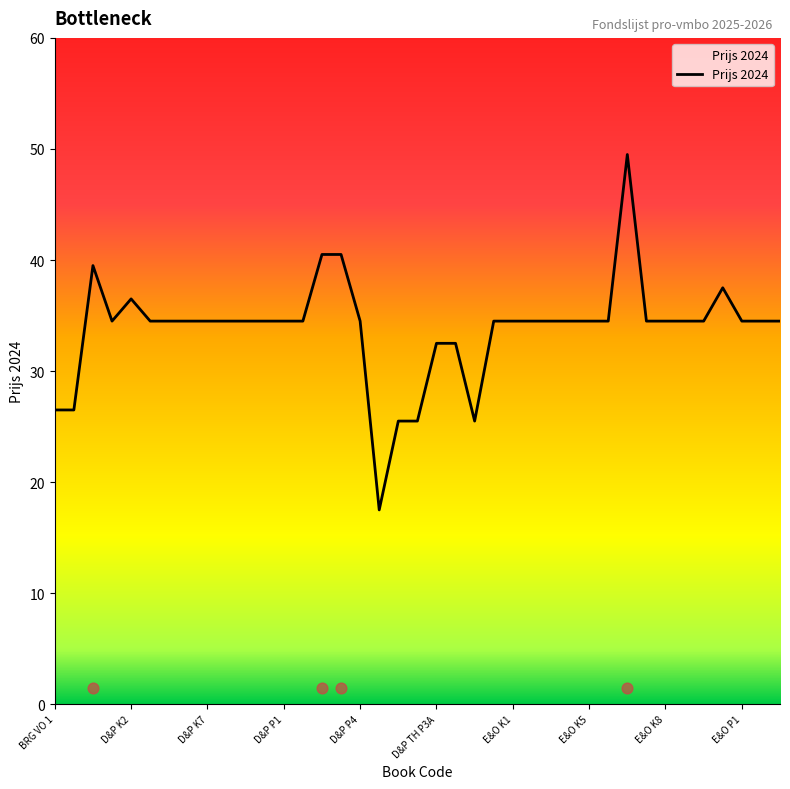

What is the ratio of the value at E&O K8 to the value at E&O K1?

1.0